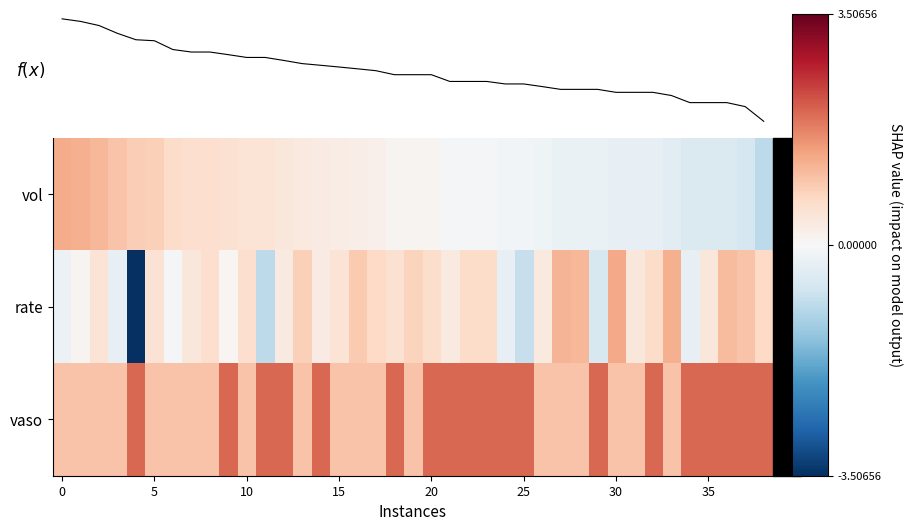

How many data points does each series have?

39